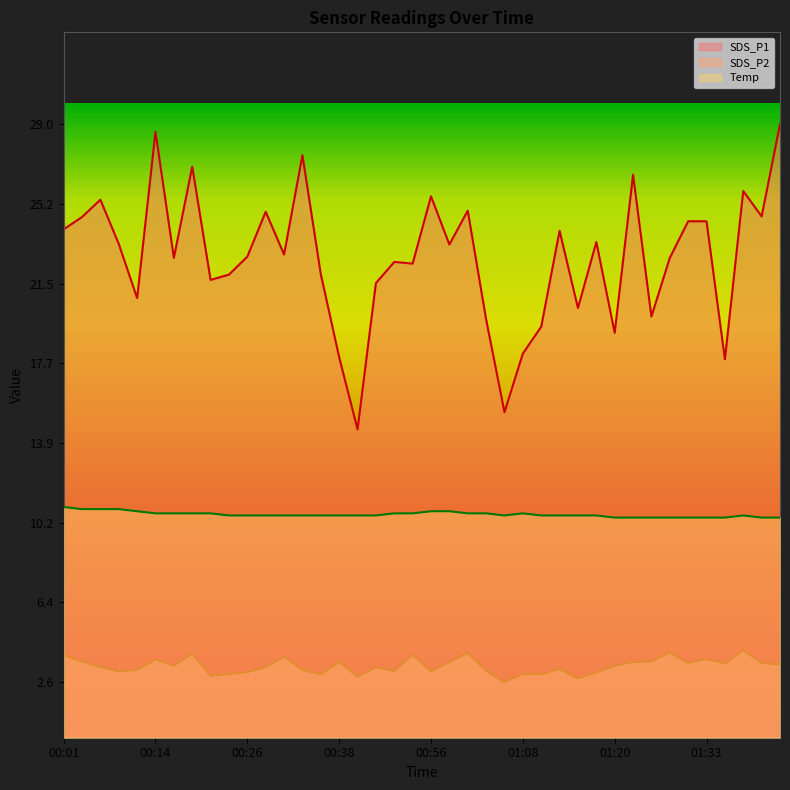

The value of Temp at 00:36 is 10.5. True or false?

True